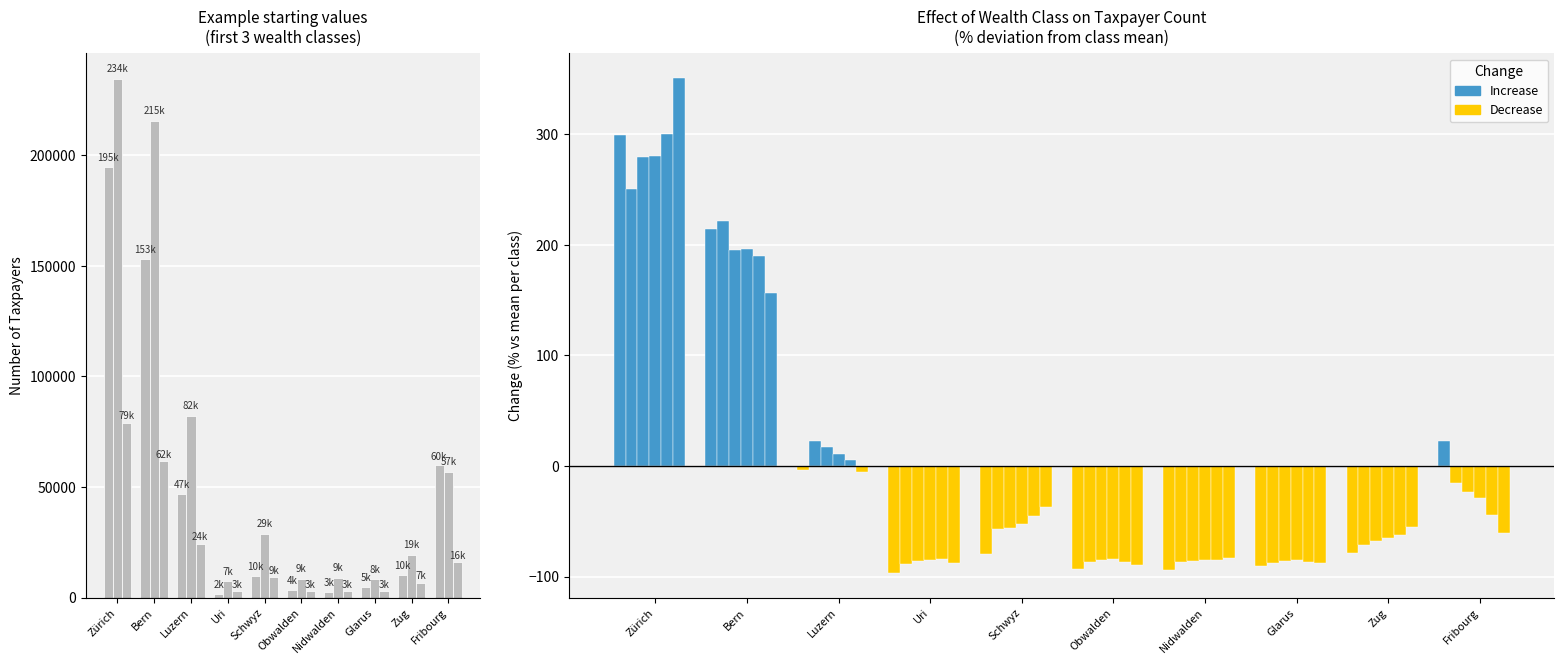

What is the difference between the second highest and minimum values in the > 50 - 100 series?

58709